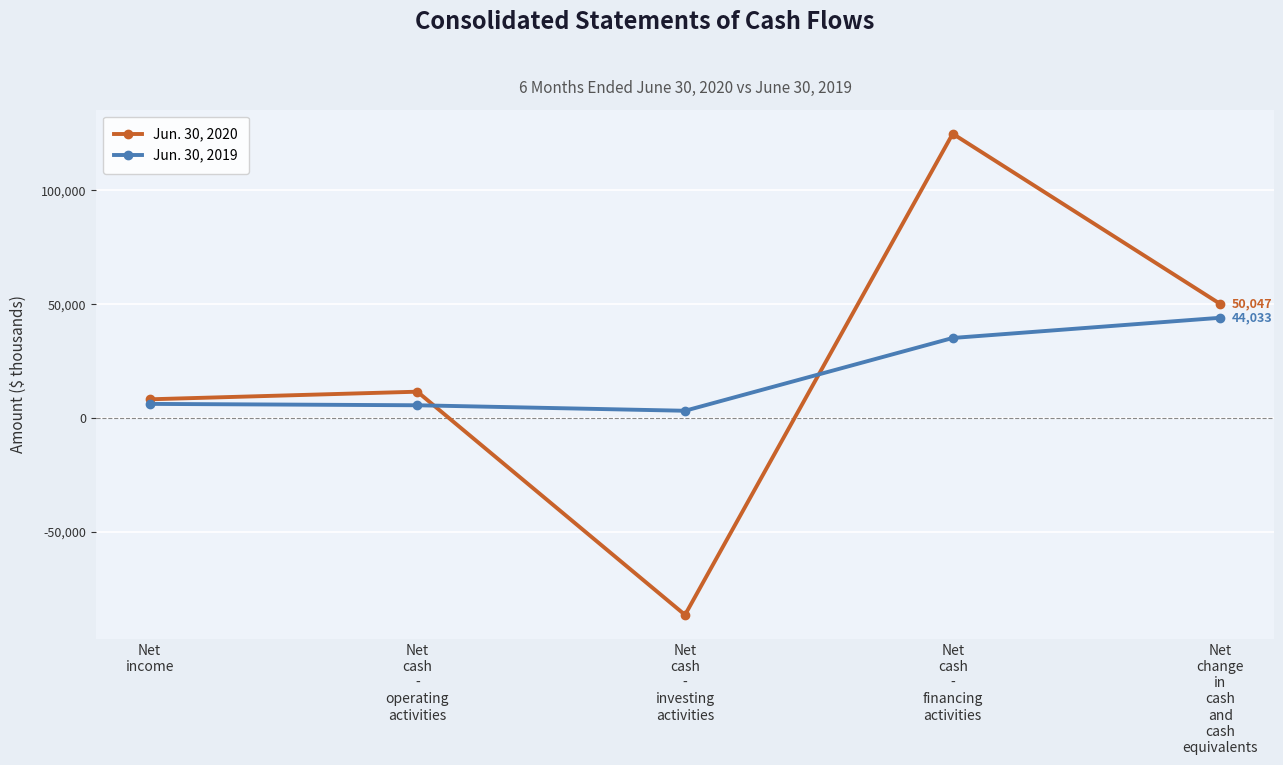

What is the difference between the Jun. 30, 2020 values at Net
income and Net
change
in
cash
and
cash
equivalents?

41792